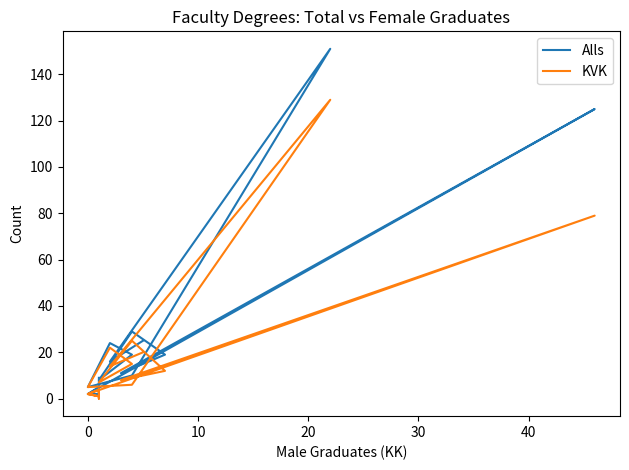

Which has a higher value, 10 or 10?

10